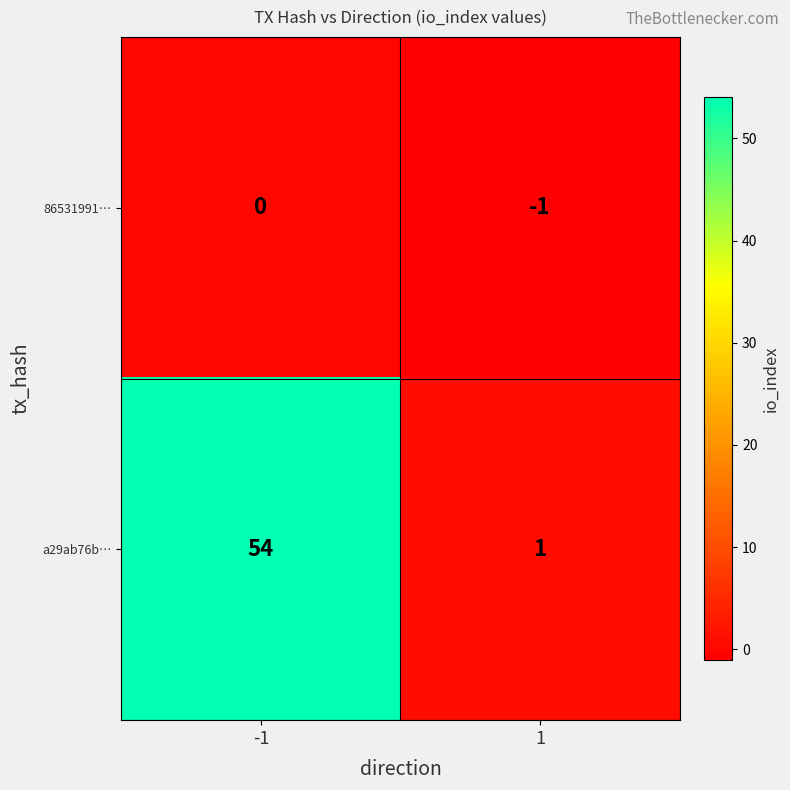

What is the spread (max minus min) of values at -1?

54